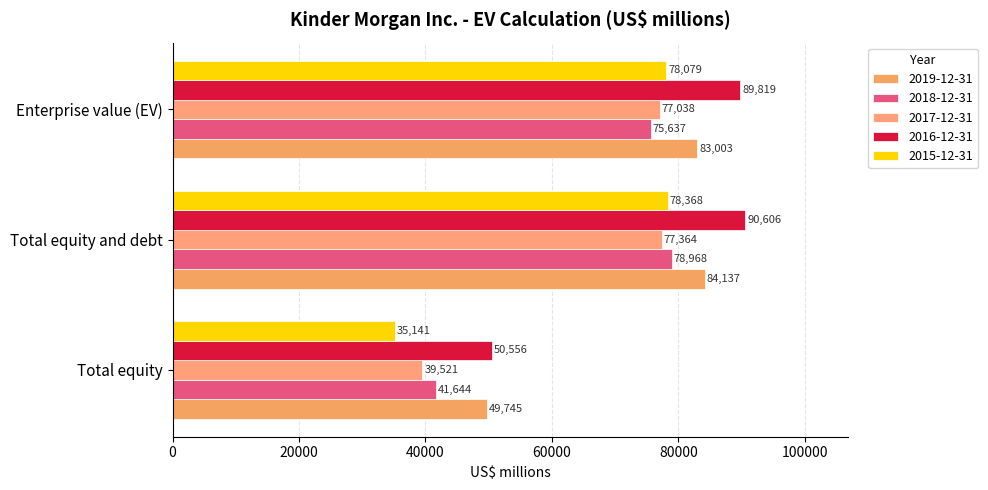

How many data points does each series have?

3